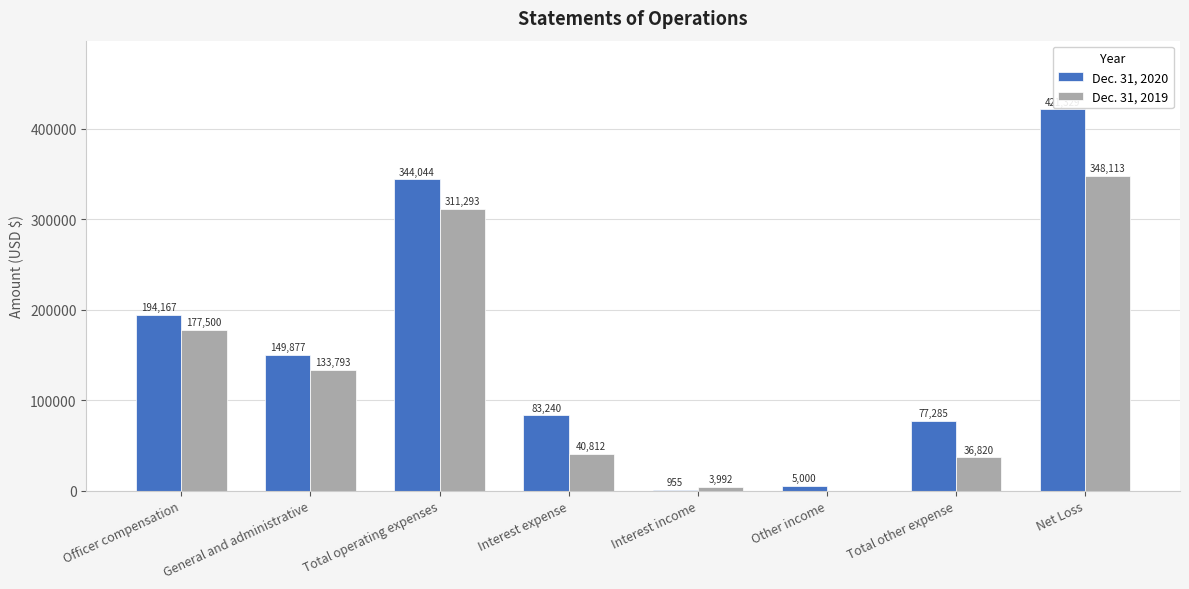

True or false: Dec. 31, 2019 has a value of 36820 at Total other expense.

True